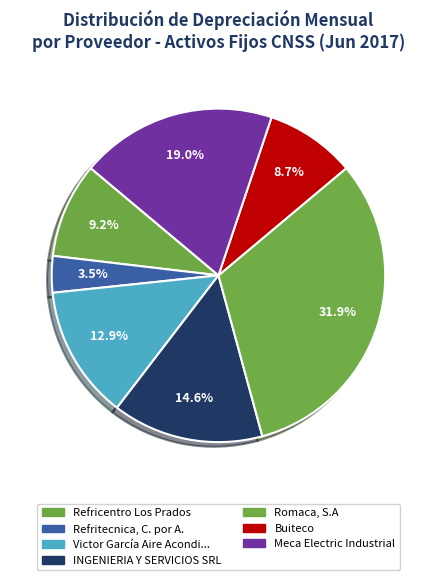

How many slices are in this pie chart?

7